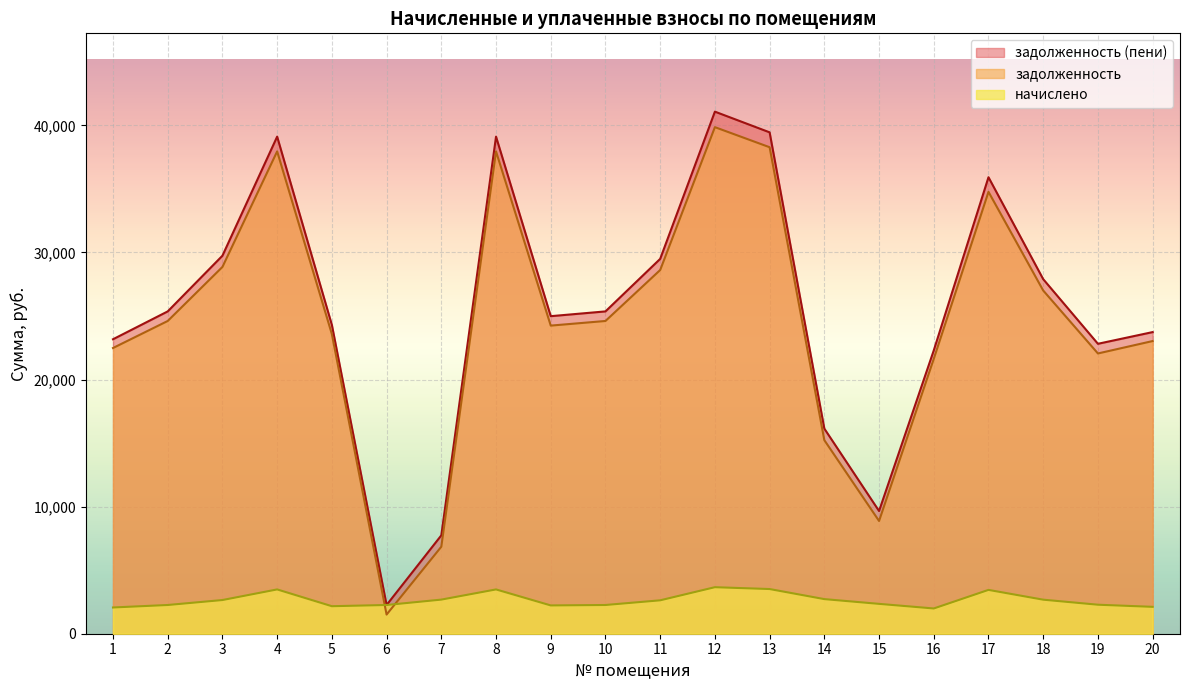

True or false: задолженность and задолженность (пени) cross at least once.

False